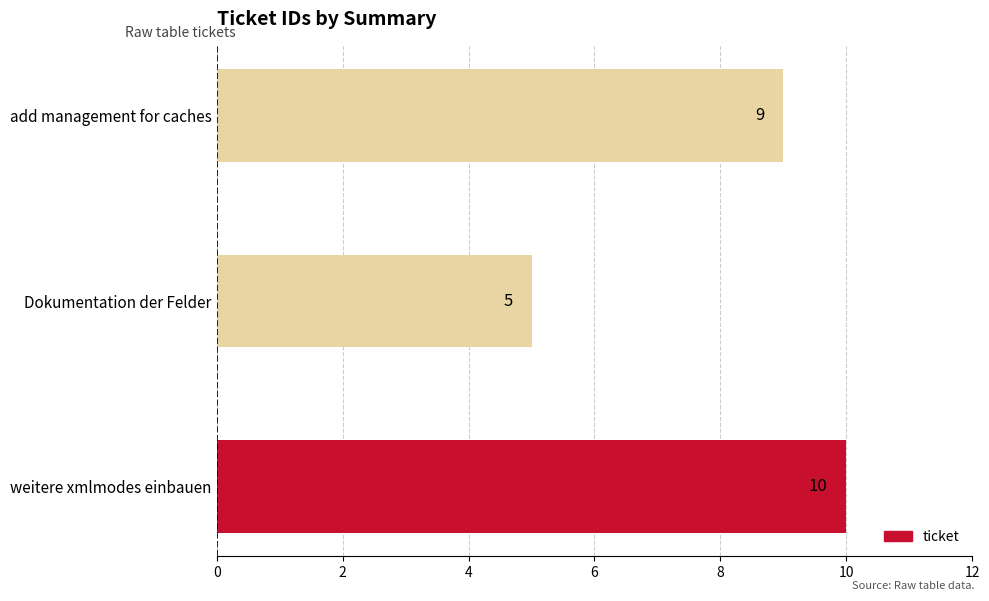

Which has a higher value, add management for caches or Dokumentation der Felder?

add management for caches